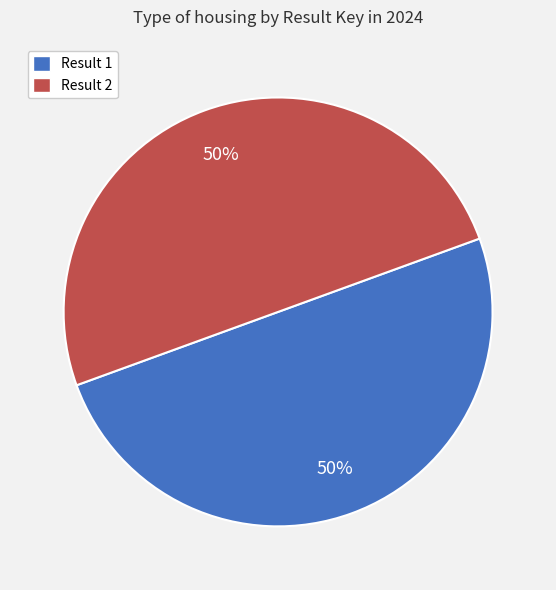

Is the sum of Result 1 and Result 2 greater than half?

Yes